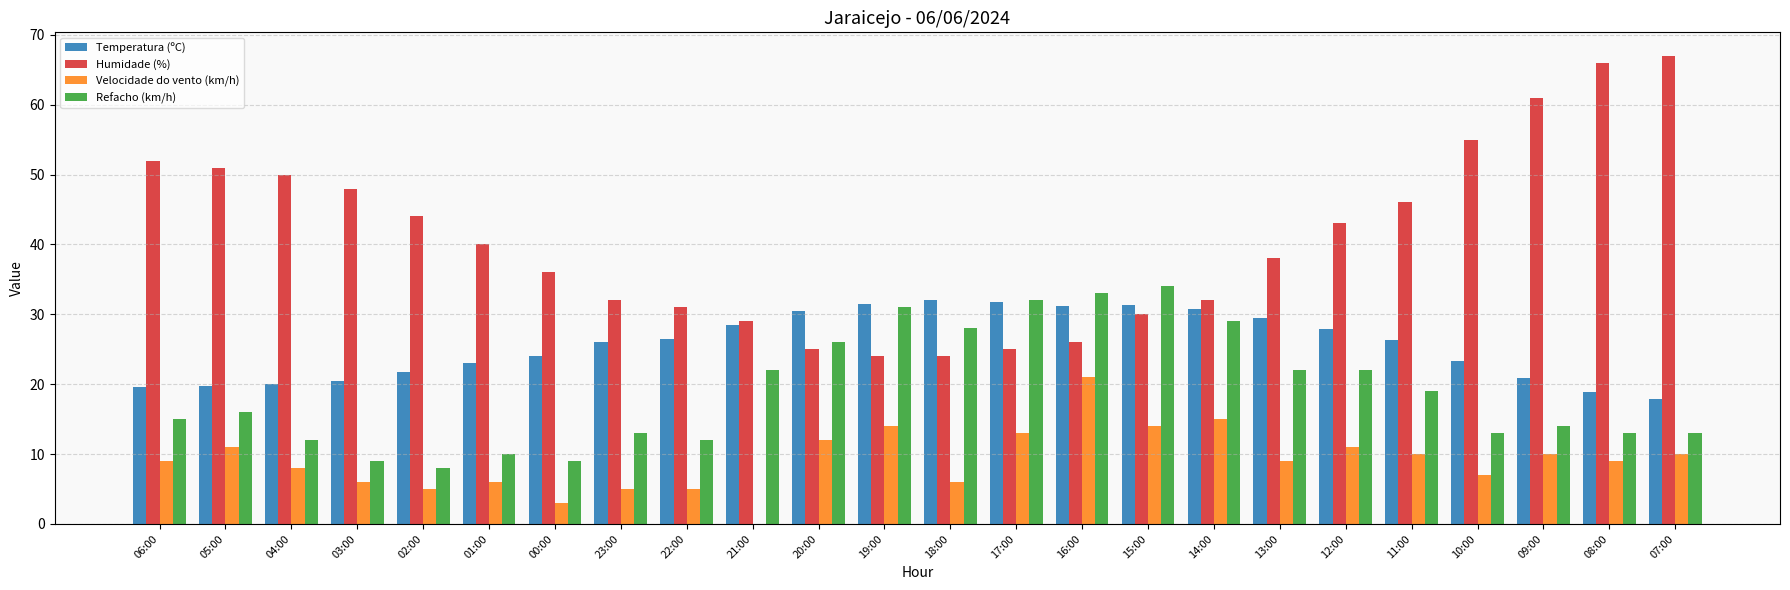

What is the sum of all Temperatura (ºC) values?

613.5